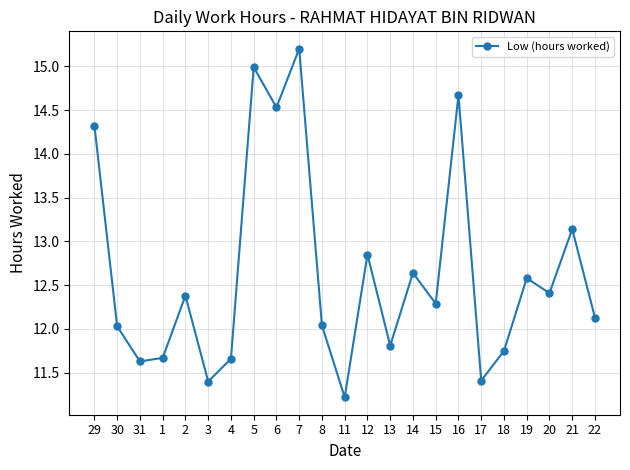

What is the change in value from 31 to 22?

+0.5